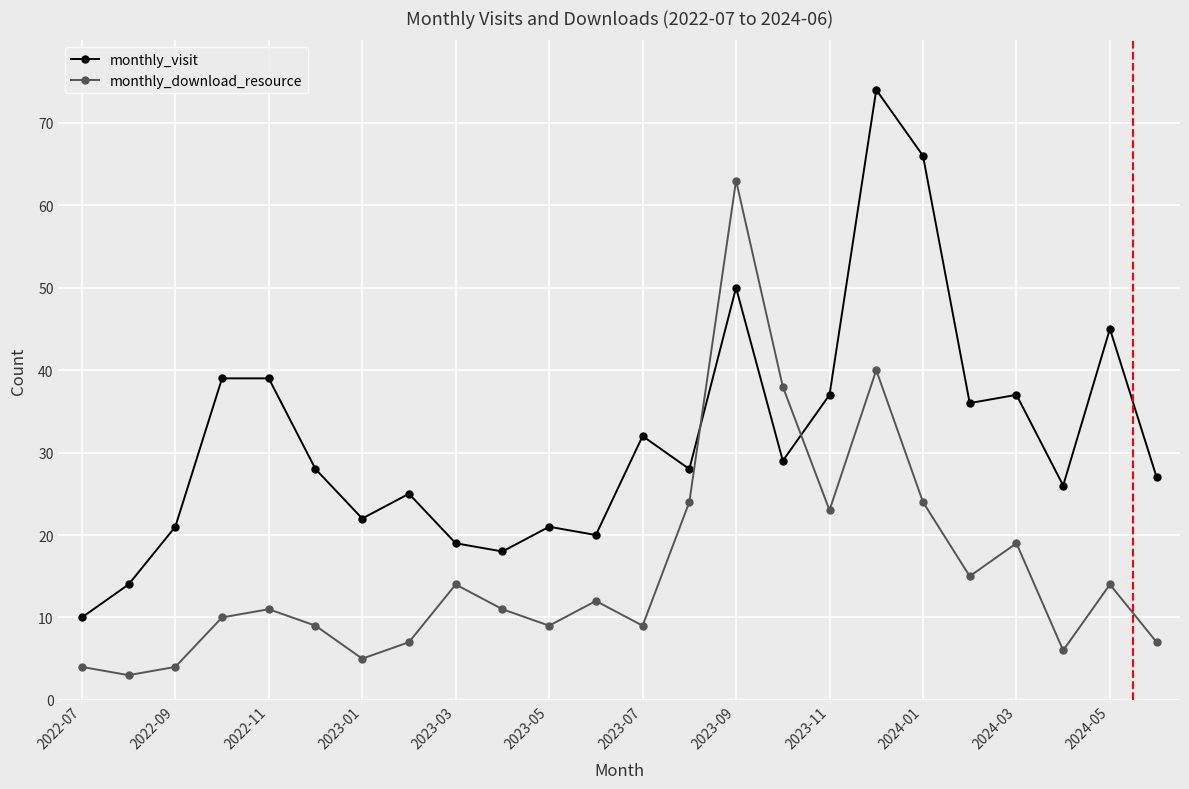

What is the value of the monthly_visit point at the 5th from the left?

39